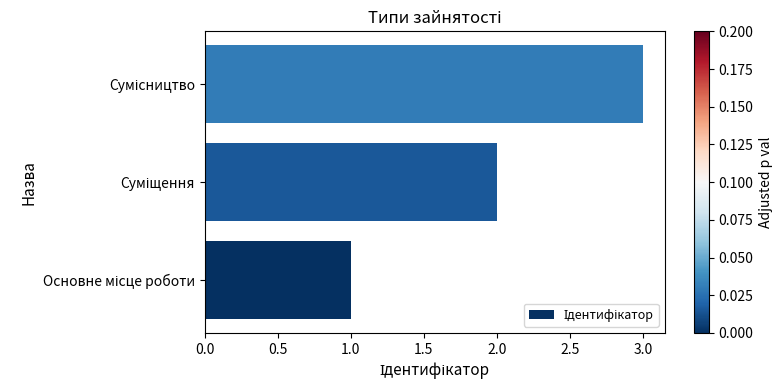

What is the sum of all values?

6